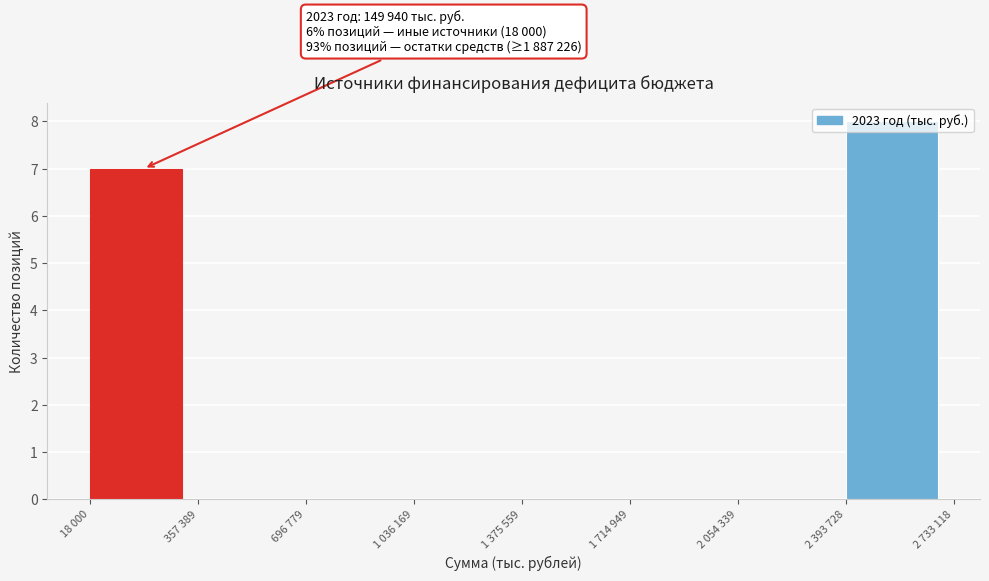

At which label is the value closest to 4?

18 000